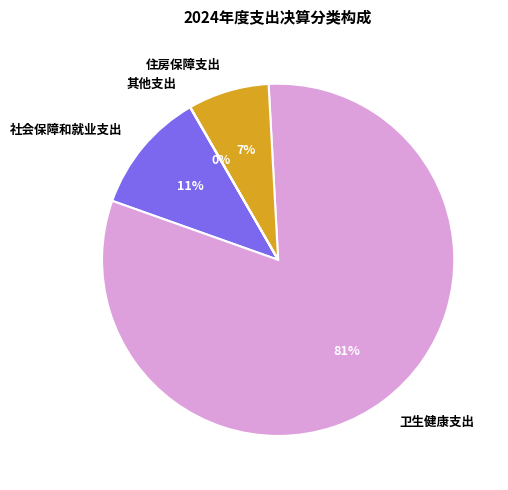

What is the largest slice in the pie chart?

卫生健康支出